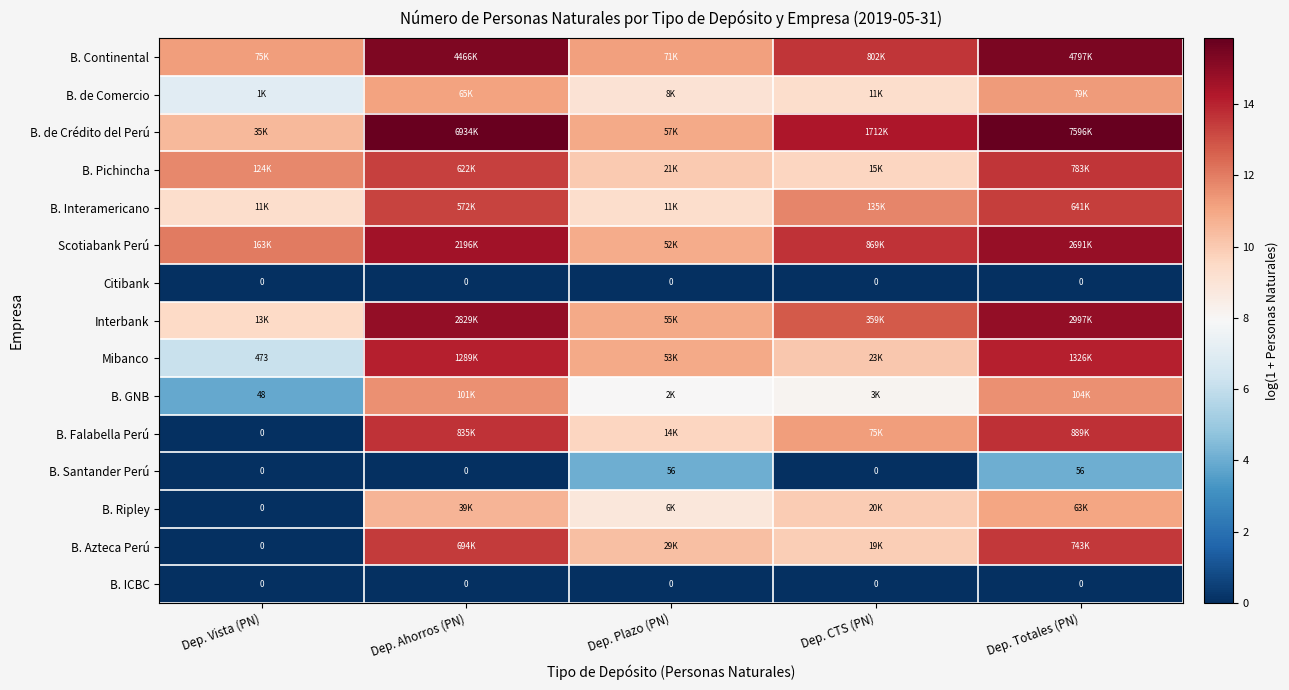

Which series changed the most between Dep. Ahorros (PN) and Dep. Plazo (PN)?

B. de Crédito del Perú